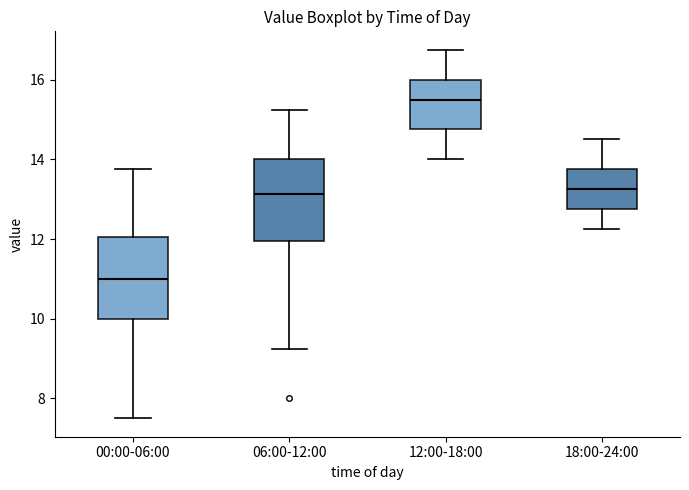

Reading left to right, transcribe this box plot: for each box, give where its median line is, the range the box spans, and where its two whiskers end, as read against the y-axis. The values are not printed on the chart, so give them approximately, as read against the axis.

00:00-06:00: median 11.0, box 10.0 to 12.0, whiskers 7.6 to 13.8
06:00-12:00: median 13.2, box 12.0 to 14.0, whiskers 9.2 to 15.2
12:00-18:00: median 15.6, box 14.8 to 16.0, whiskers 14.0 to 16.8
18:00-24:00: median 13.2, box 12.8 to 13.8, whiskers 12.2 to 14.6